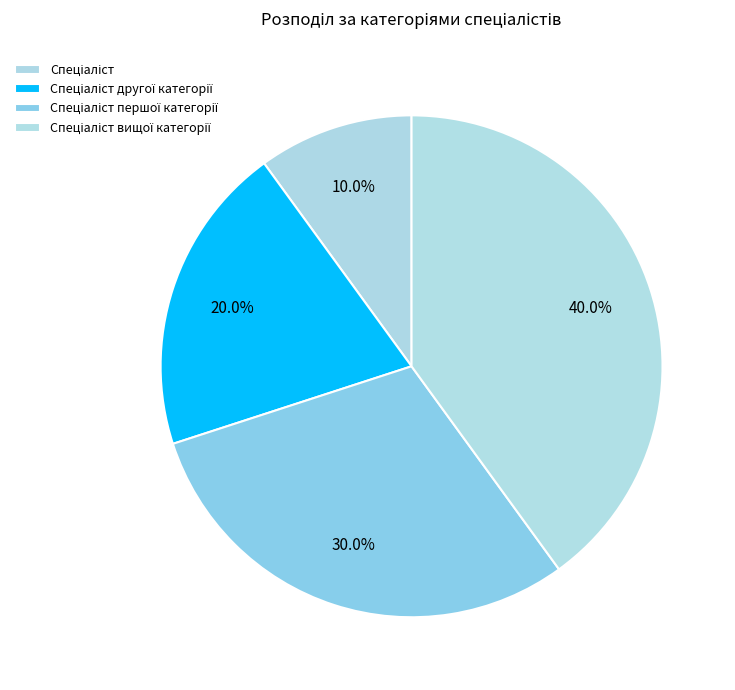

True or false: Спеціаліст вищої категорії accounts for 55% of the total.

False